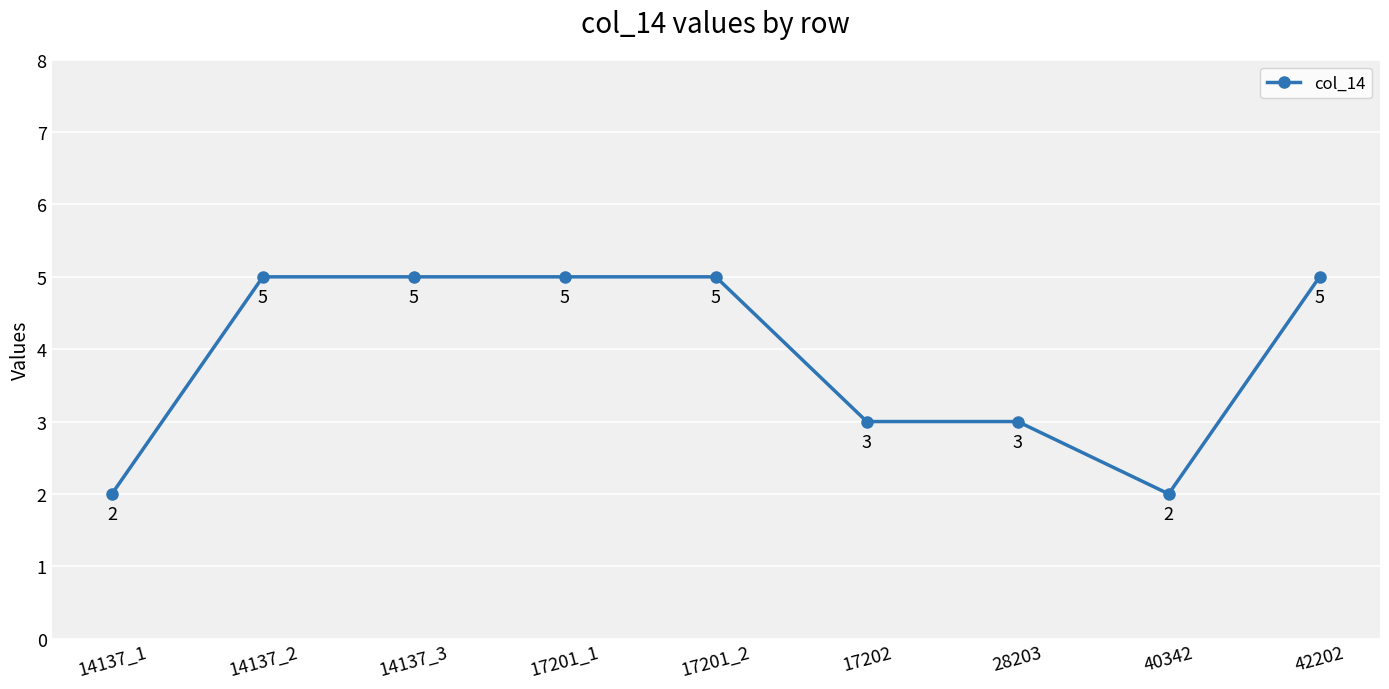

Read the value at 17201_2.

5